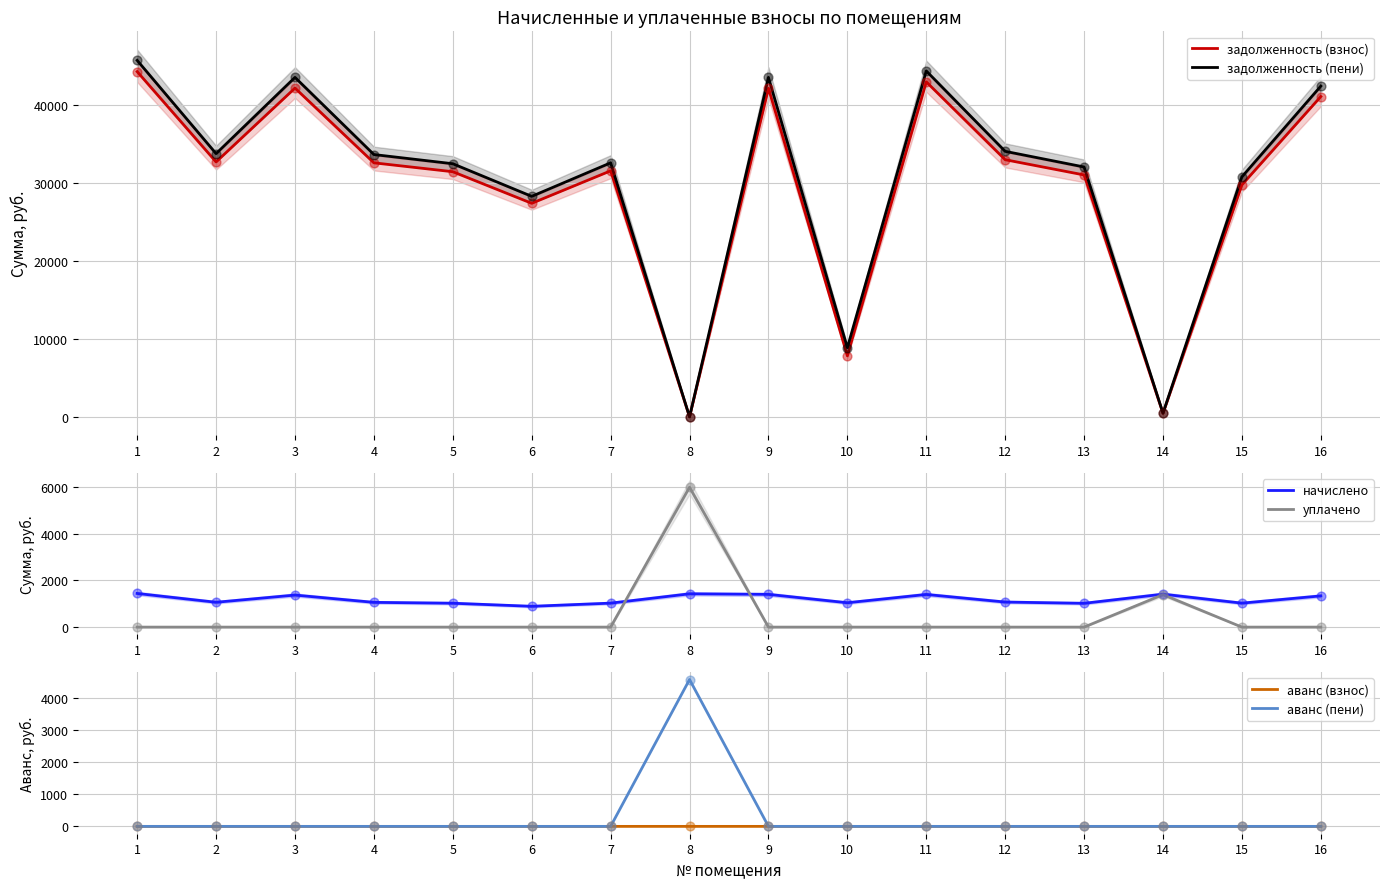

Which series reaches the maximum Y coordinate?

задолженность (пени)